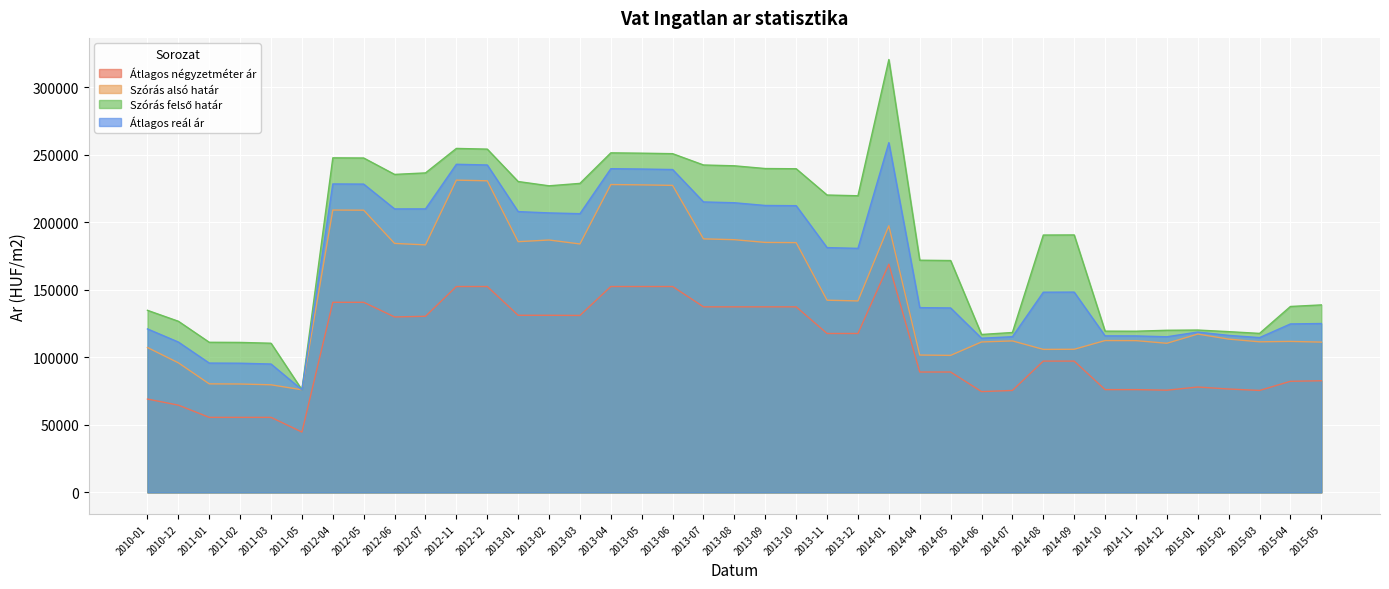

At which label is Atlagos_real_ar closest to 167375?

2013-12